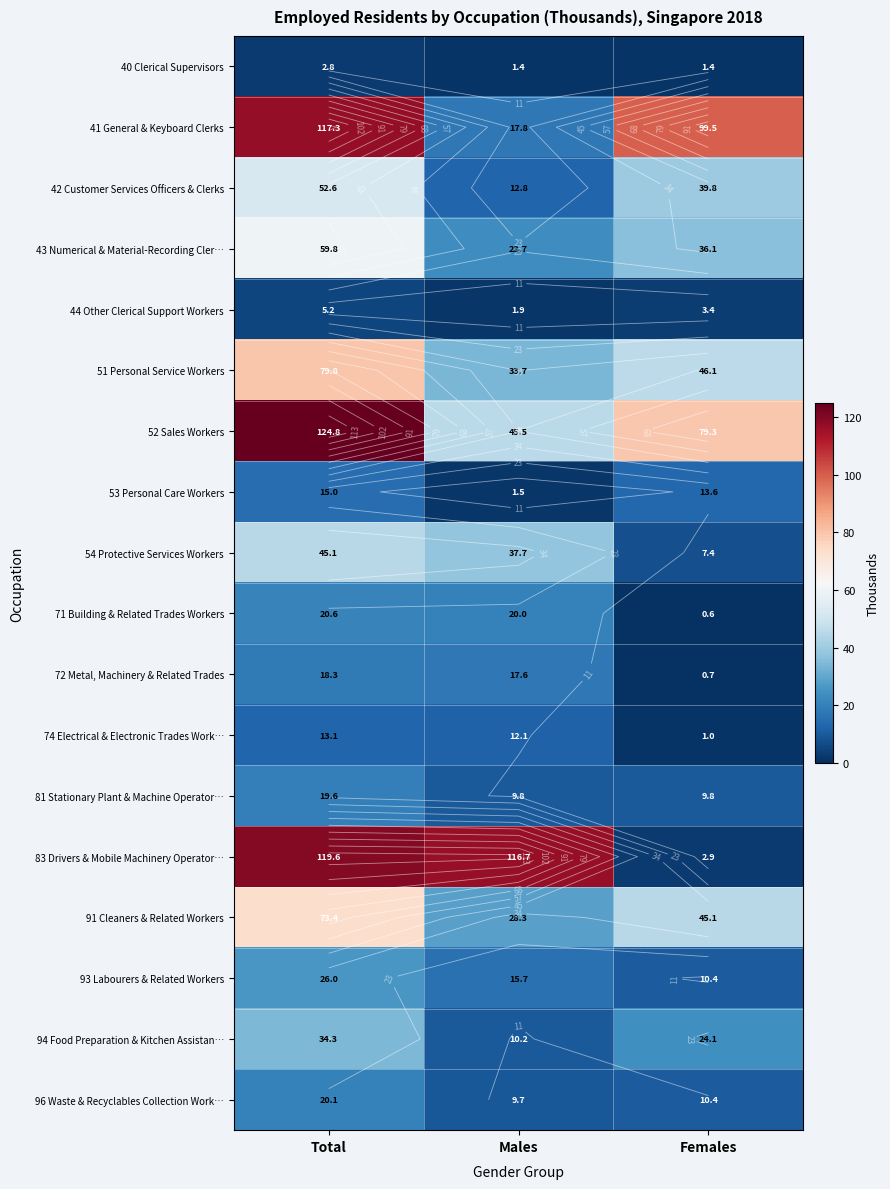

Which series has the widest spread of values?

83 Drivers & Mobile Machinery Operator…